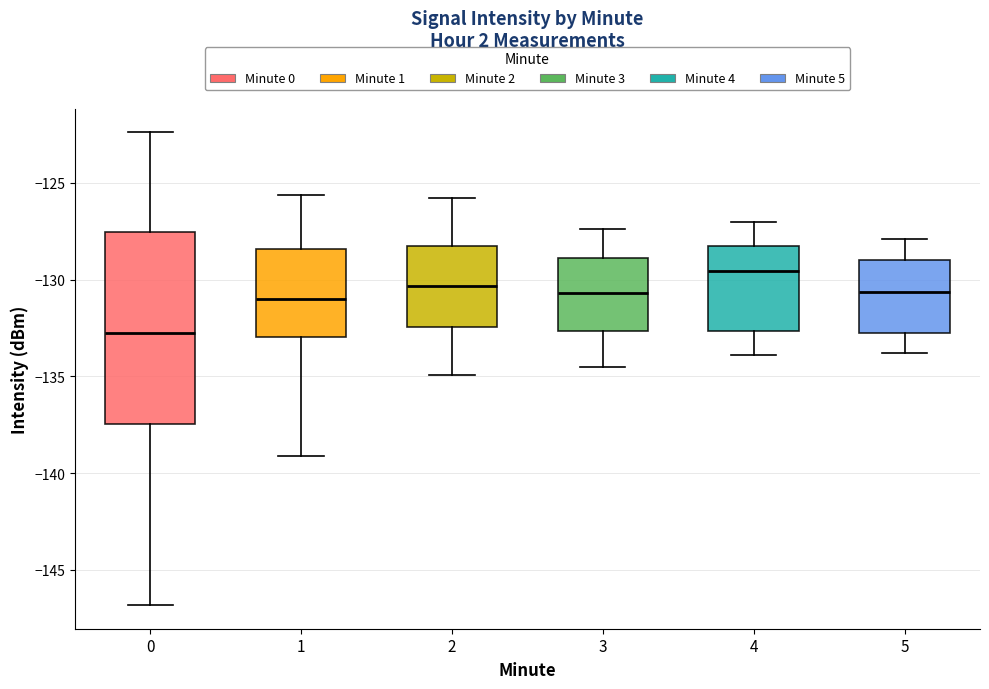

Which box's median line is the lowest?

0